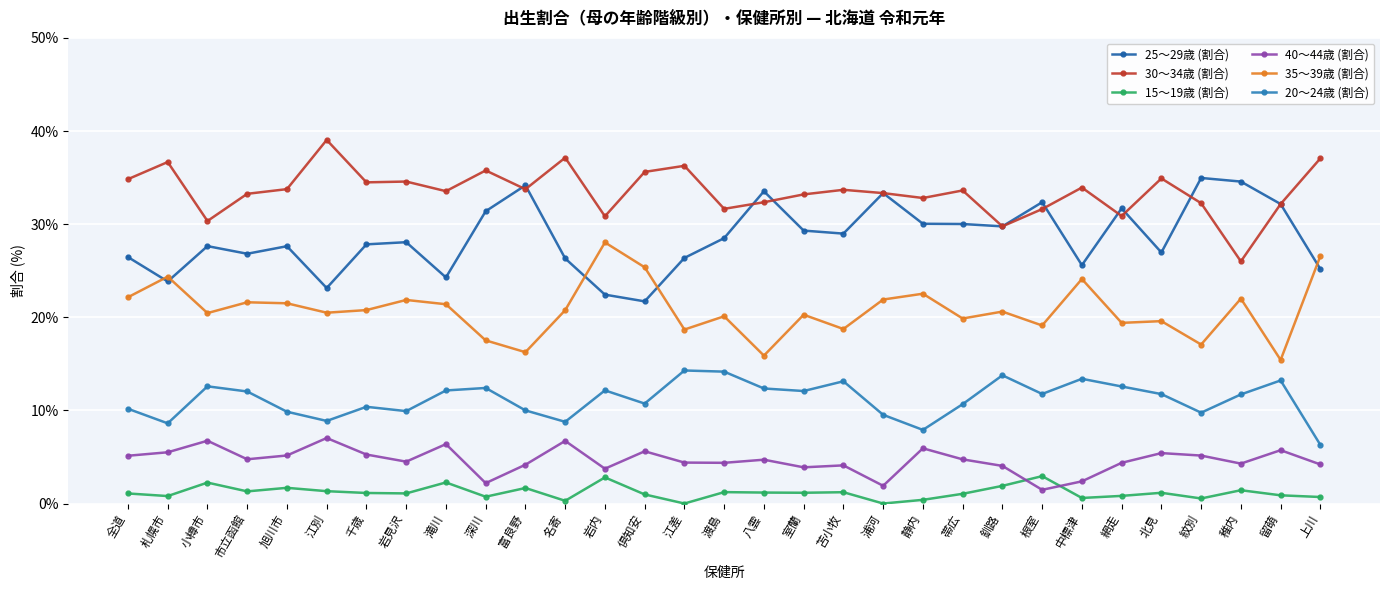

What is the value of the 30～34歳 (割合) point at the 6th from the left?

39.0